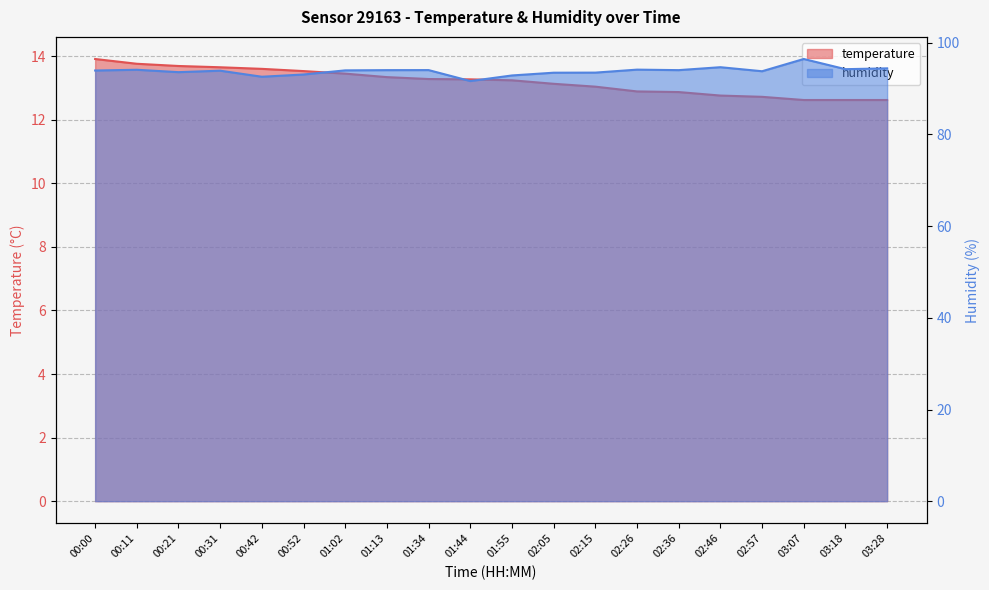

Between 00:42 and 00:11, which is larger?

00:11